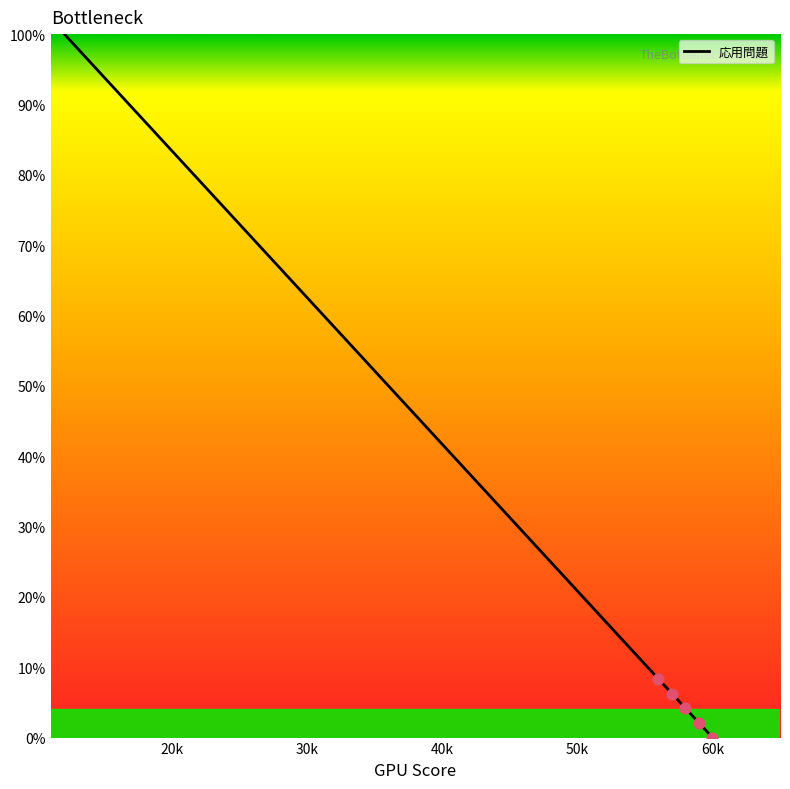

What is the greatest value displayed?

100.0